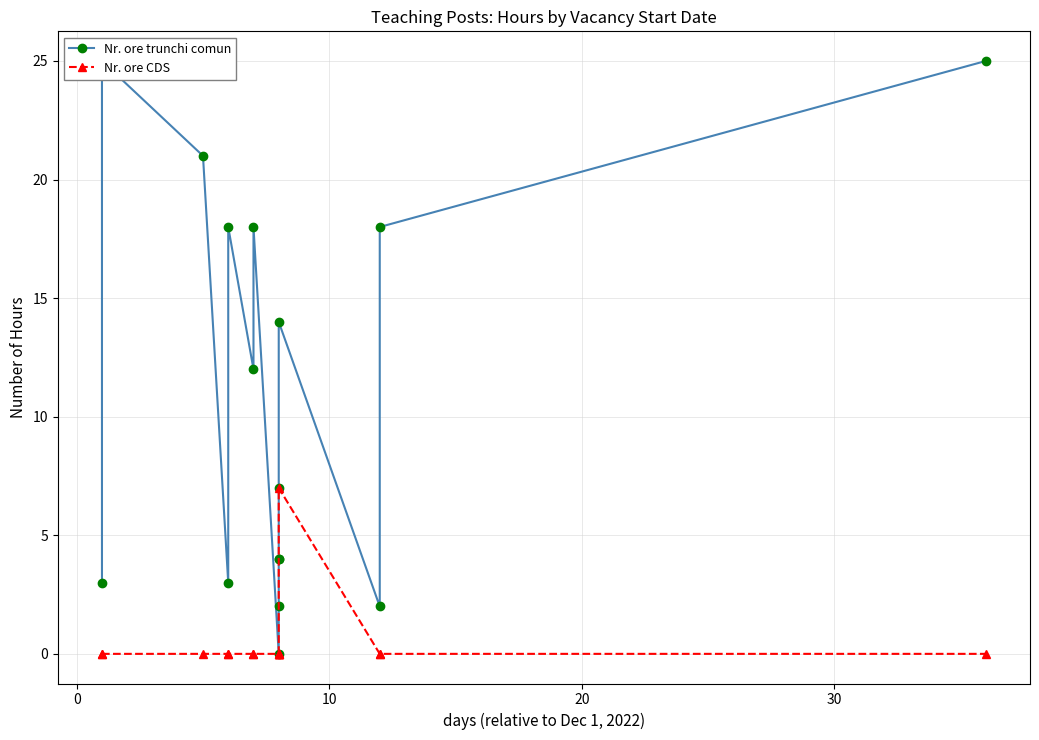

True or false: Nr. ore CDS has a value of -4 at 14.

False